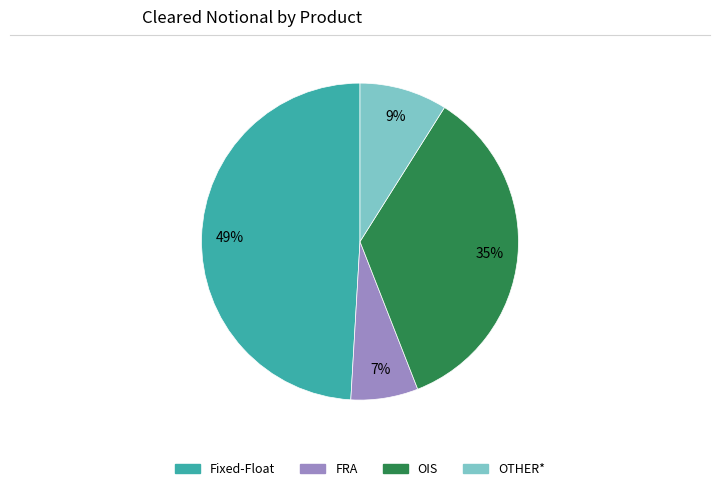

To the nearest percent, what portion does Fixed-Float represent?

49%